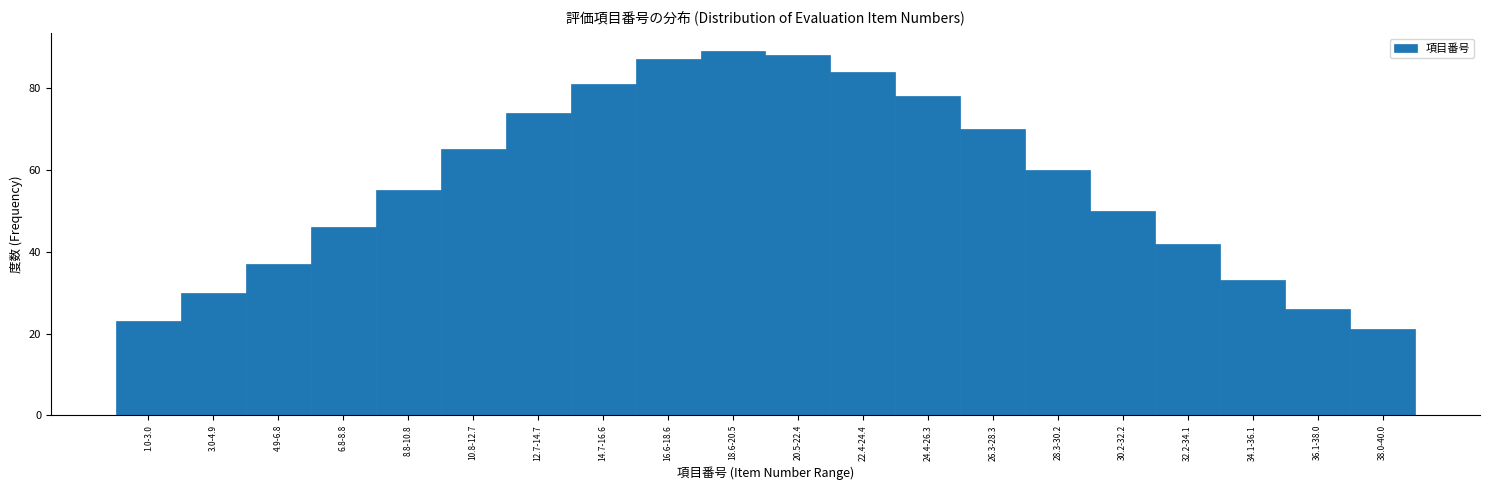

Reading left to right, what are all the values shown in this chart?

23	30	37	46	55	65	74	81	87	89	88	84	78	70	60	50	42	33	26	21